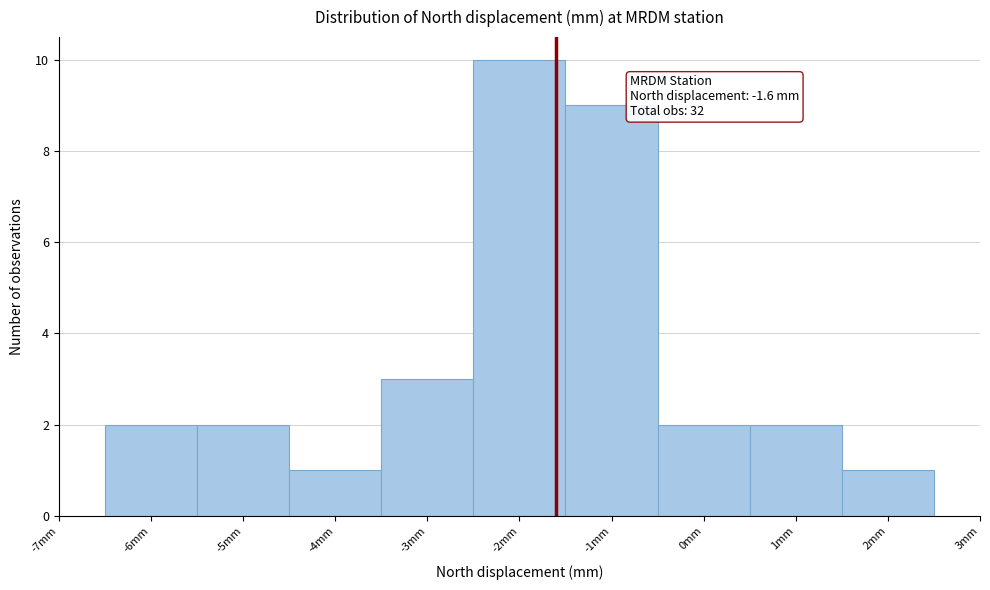

Over which range of the x-axis is the bar tallest?

-2.5 to -1.5